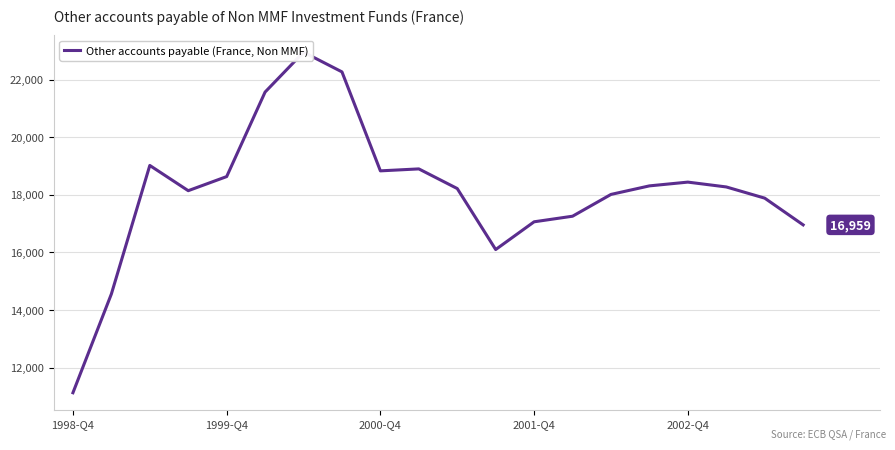

The chart shows a value of 16959 at 19. True or false?

True